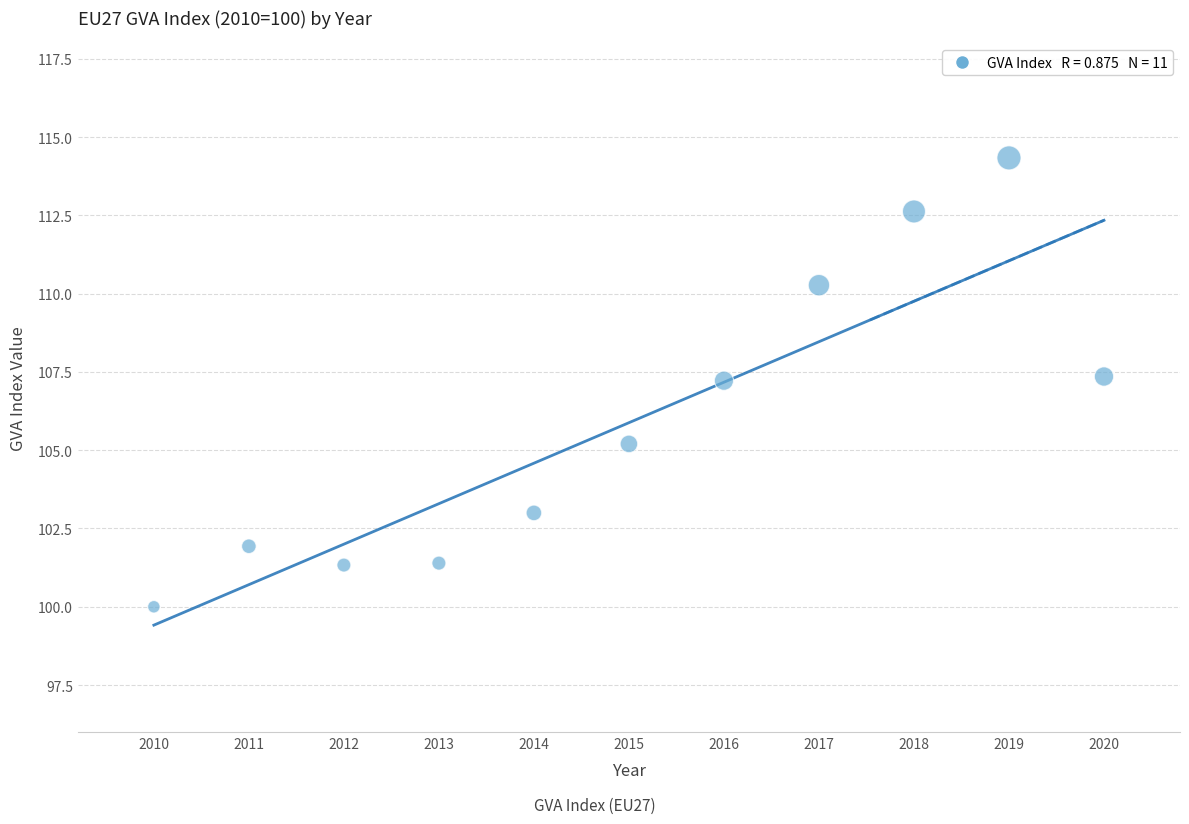

What is the average Y value?

105.9